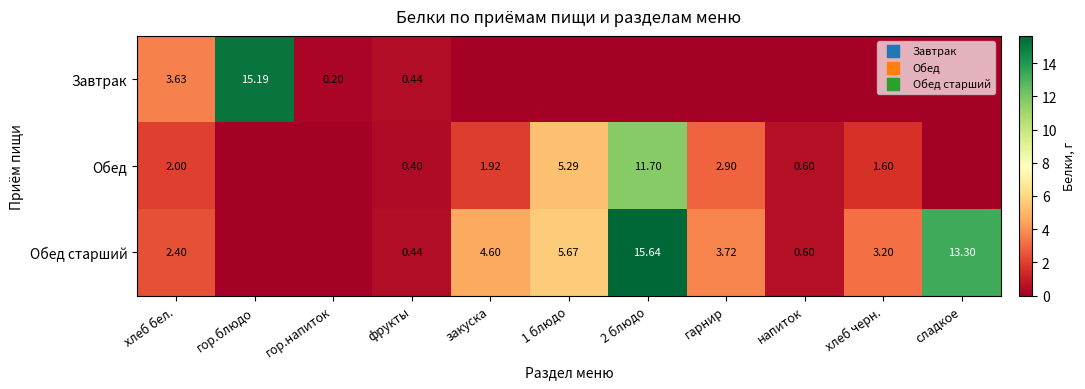

What is the difference between the highest and lowest values at гор.блюдо?

15.2